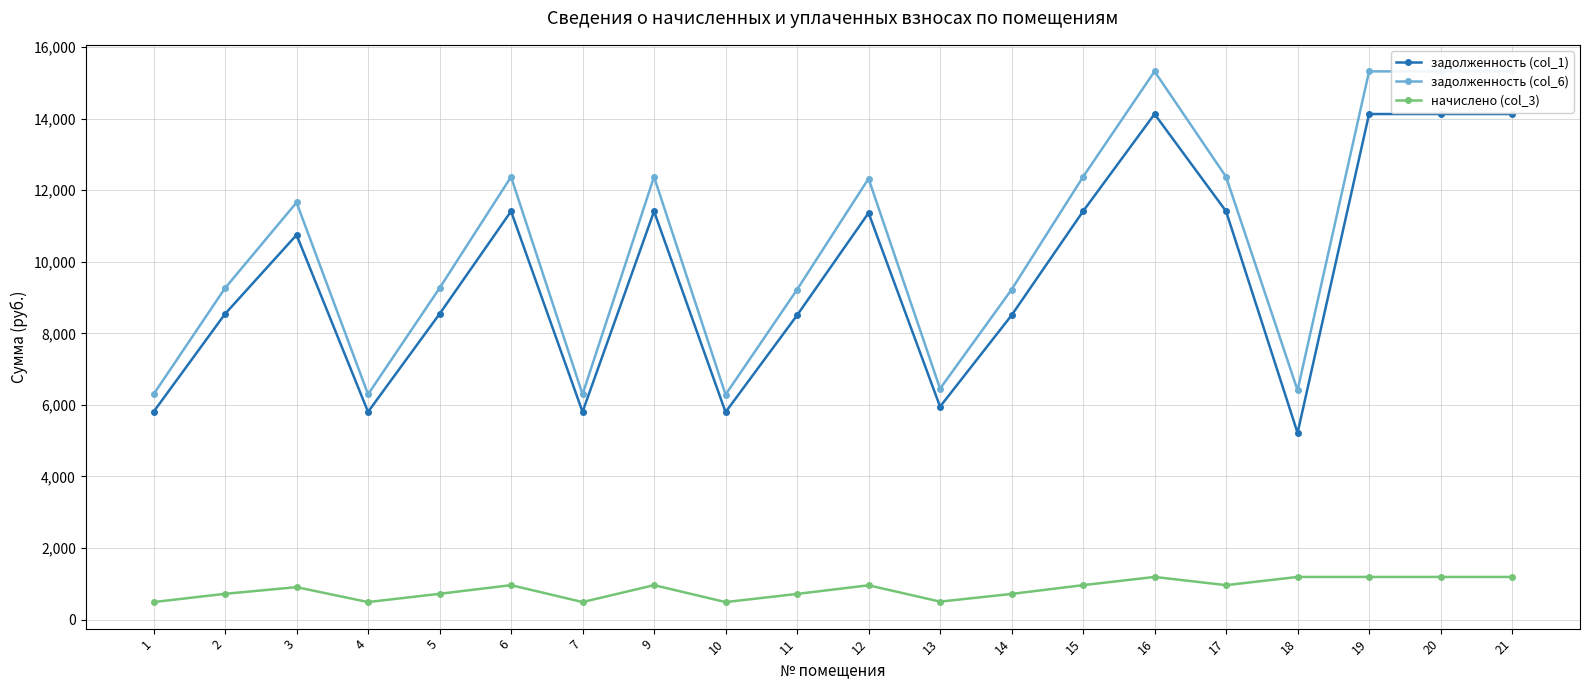

At which category is the sum across all series the highest?

16